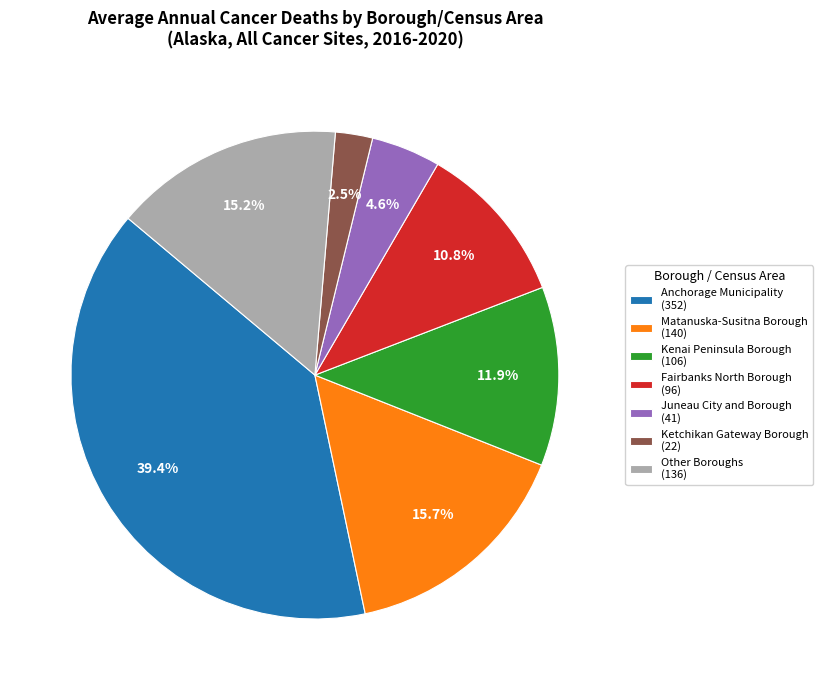

Which category has the smallest portion of the pie?

Ketchikan Gateway Borough (22)